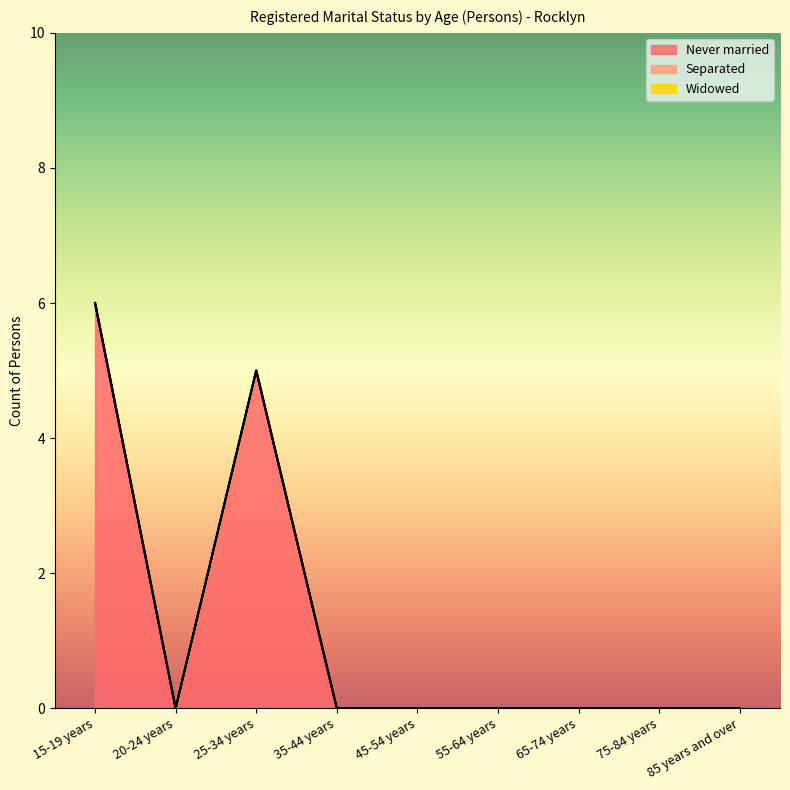

Reading left to right, transcribe all the data shown in this chart.

Never married: 6	0	5	0	0	0	0	0	0
Separated: 0	0	0	0	0	0	0	0	0
Widowed: 0	0	0	0	0	0	0	0	0